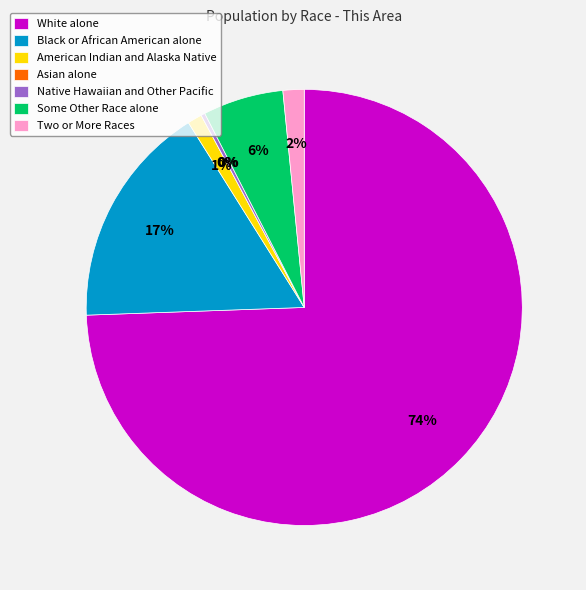

Is it true that White alone is 85% of the pie?

False